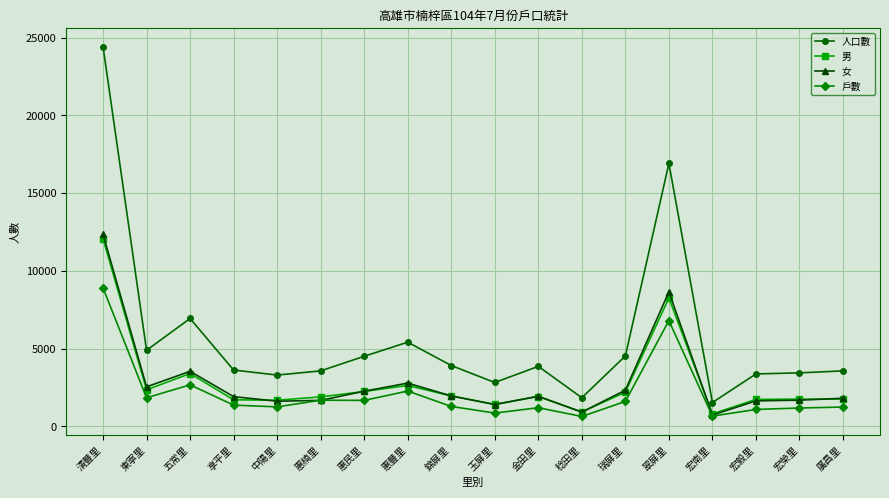

What is the difference between the 男 values at 宏南里 and 中陽里?

878